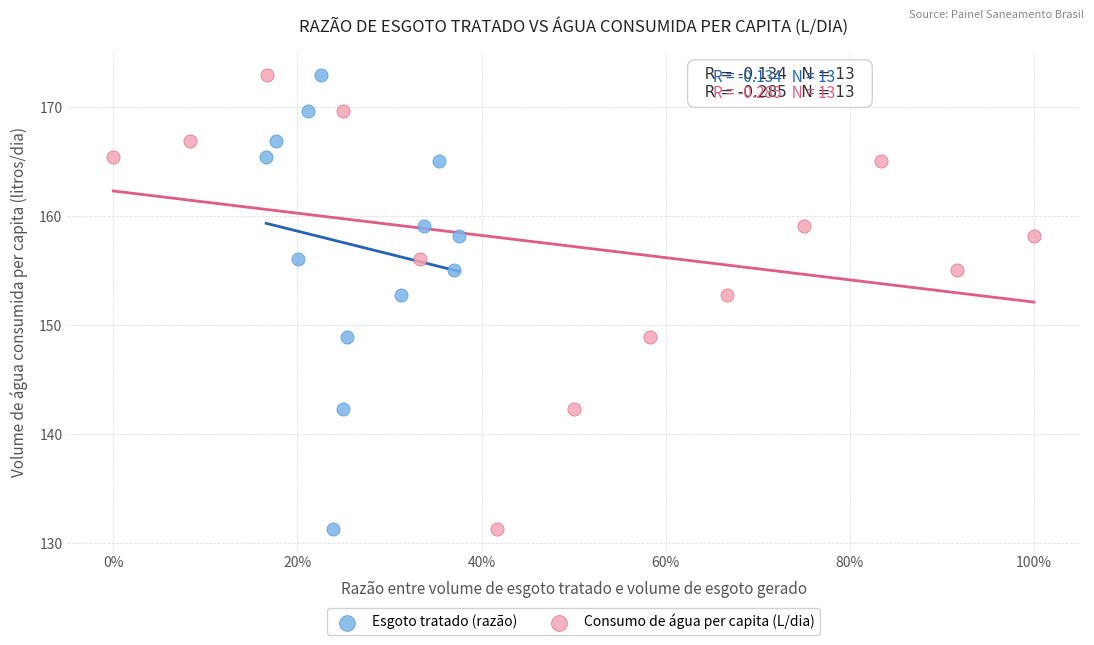

What are all the series names shown in the legend?

Esgoto tratado (razão), Consumo de água per capita (L/dia)